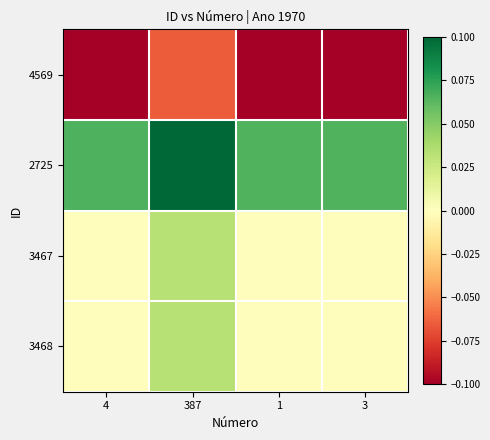

What is the greatest value displayed?

0.1